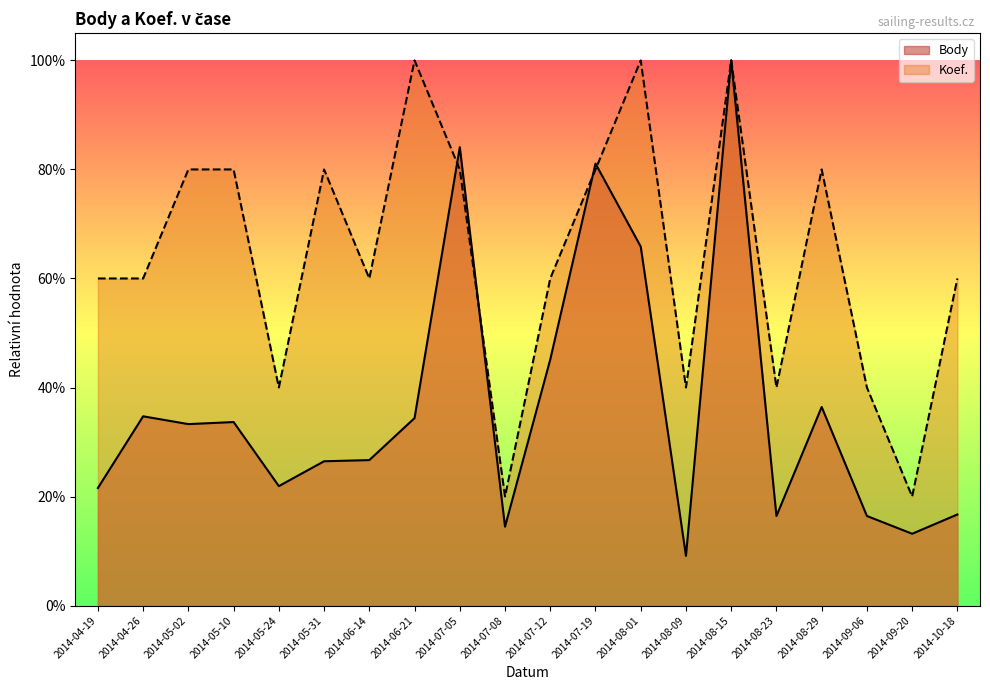

How many data points does each series have?

20